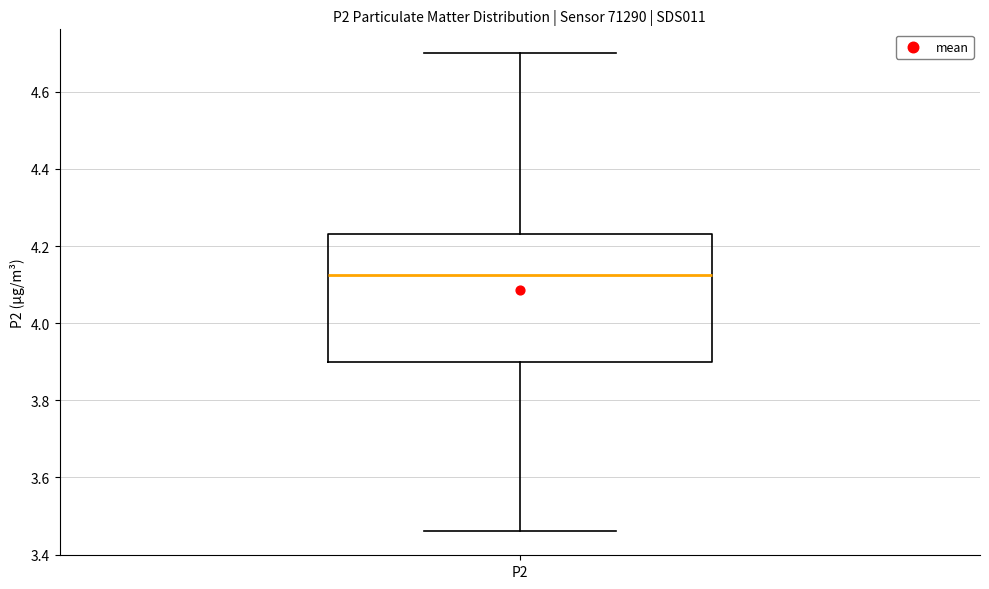

Where does the lower whisker of the box for P2 end on the y-axis? The values are not printed on the chart, so give them approximately, as read against the axis.

3.46